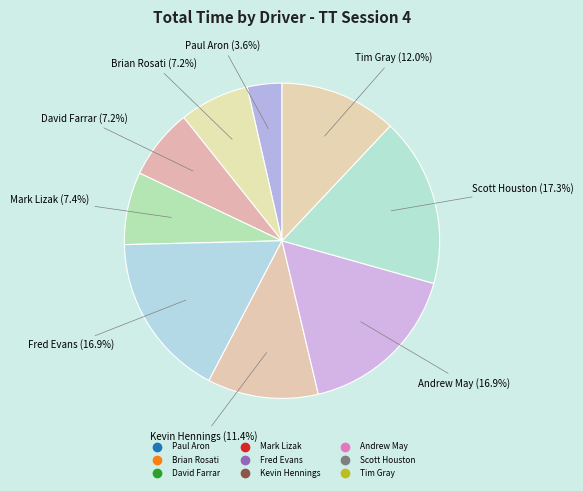

What is the smallest slice in the pie chart?

Paul Aron